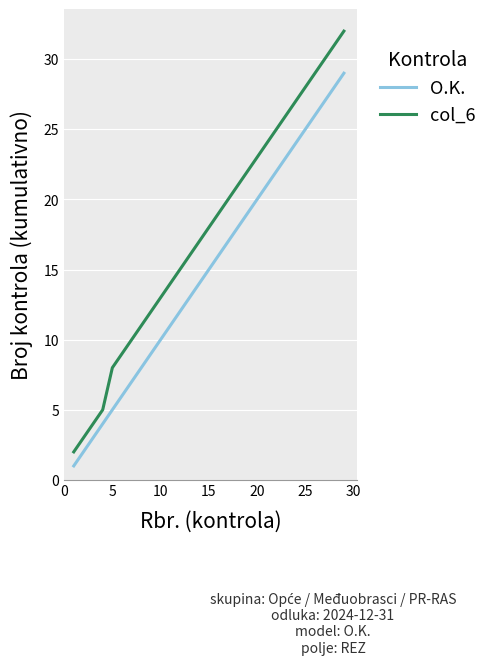

What is the maximum value shown in the chart?

32